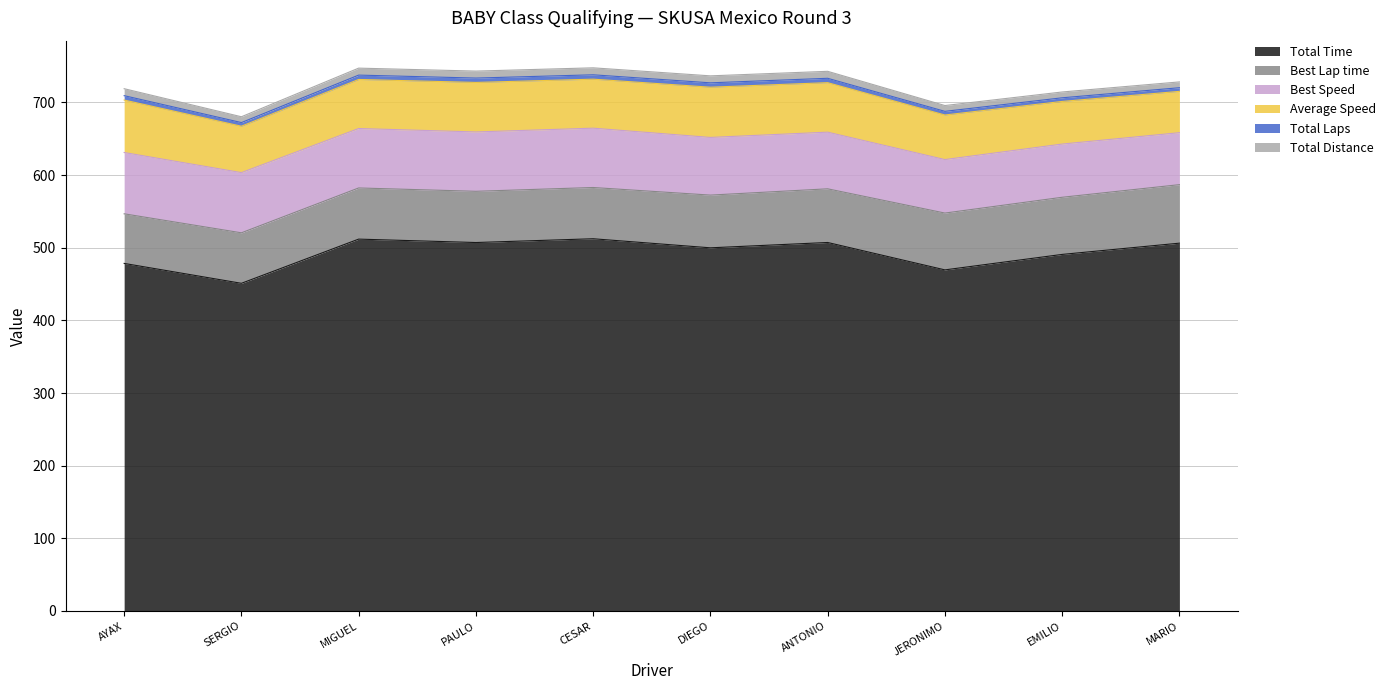

List the labels in order of Total Time value, largest first.

CESAR BARRADAS BANDA, MIGUEL ALBERTO GONZÁLEZ, ANTONIO CORTES, PAULO FERNANDEZ ZAZUETA, MARIO ANDRE LOMELI SANTOYO, DIEGO GONZALEZ, EMILIO ROVELO, AYAX (CAPITAN) GARDUÑO, JERONIMO P CORTINA, SERGIO FERNANDEZ